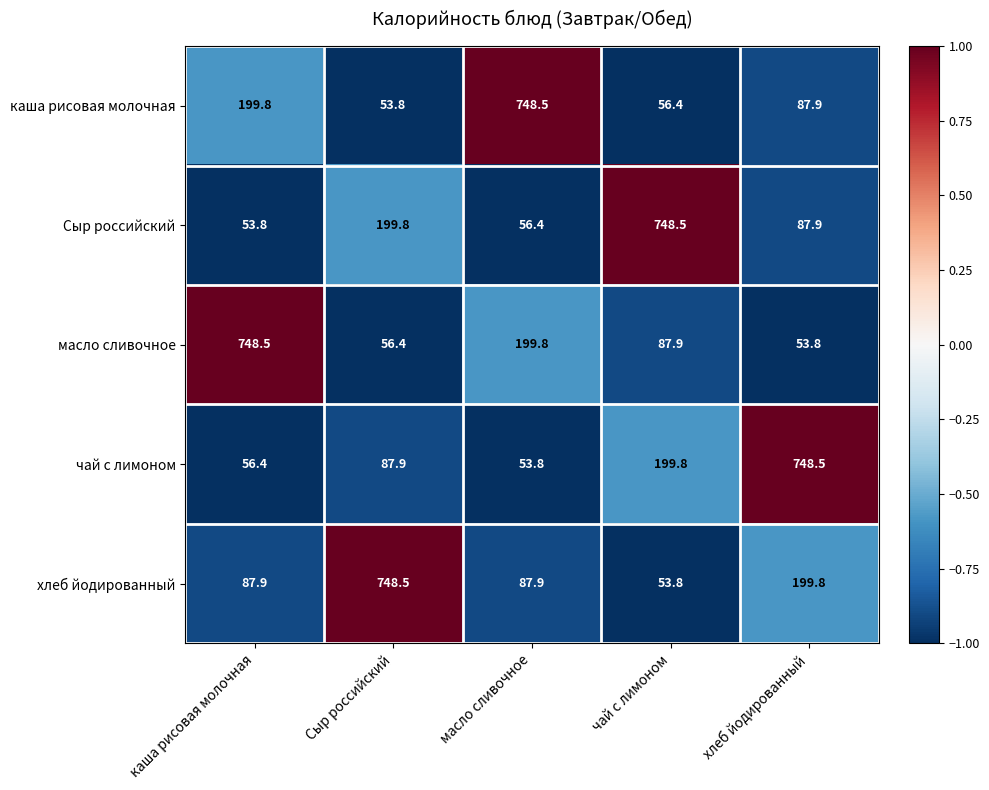

Rank the series at Сыр российский from lowest to highest value.

каша рисовая молочная, масло сливочное, чай с лимоном, Сыр российский, хлеб йодированный